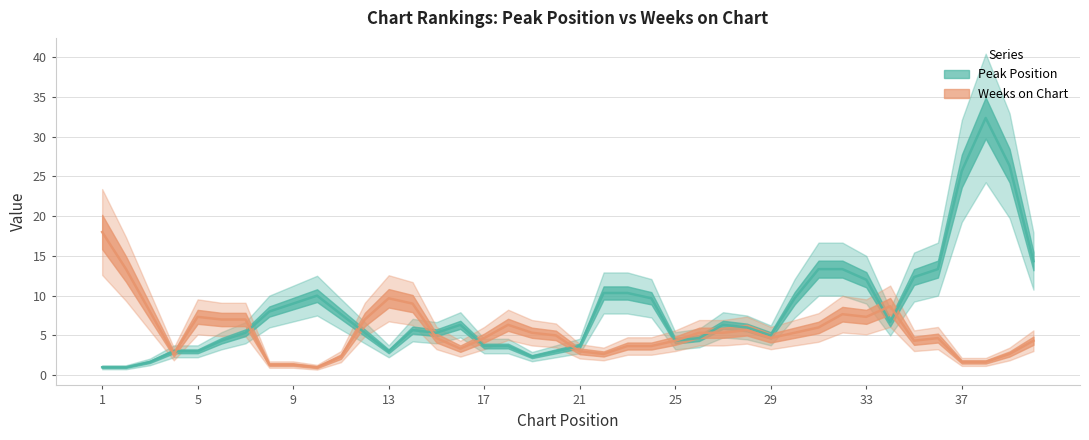

What is the total value across all series at 29?

10